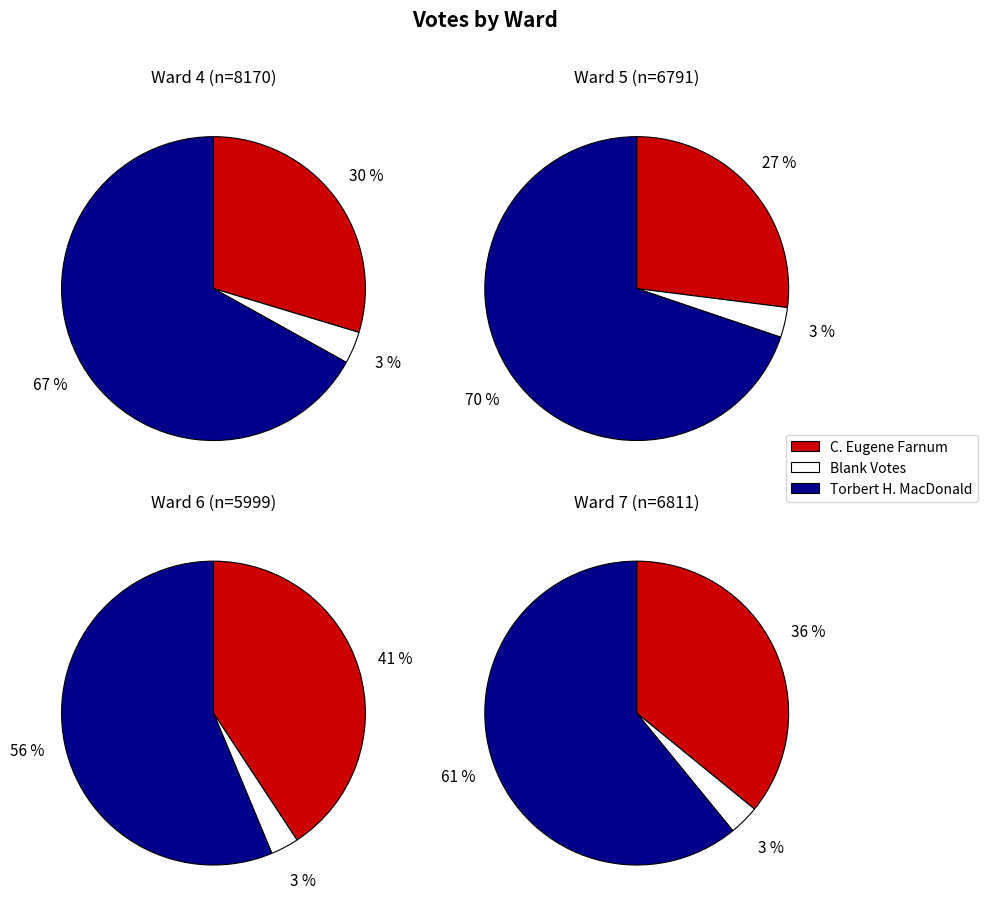

What percentage do Ward 7 and Ward 5 together represent?

50.1%